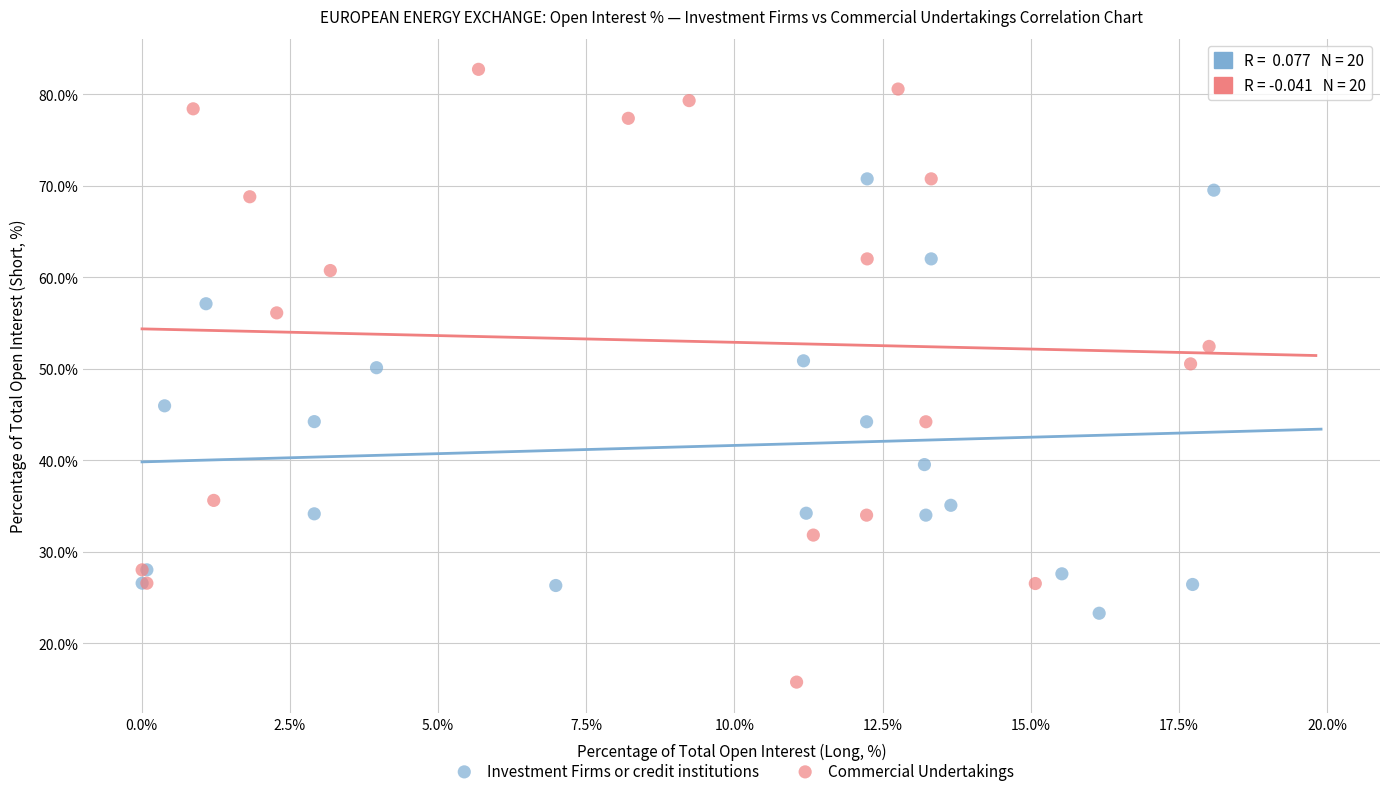

Which series contains the lowest Y value?

Commercial Undertakings